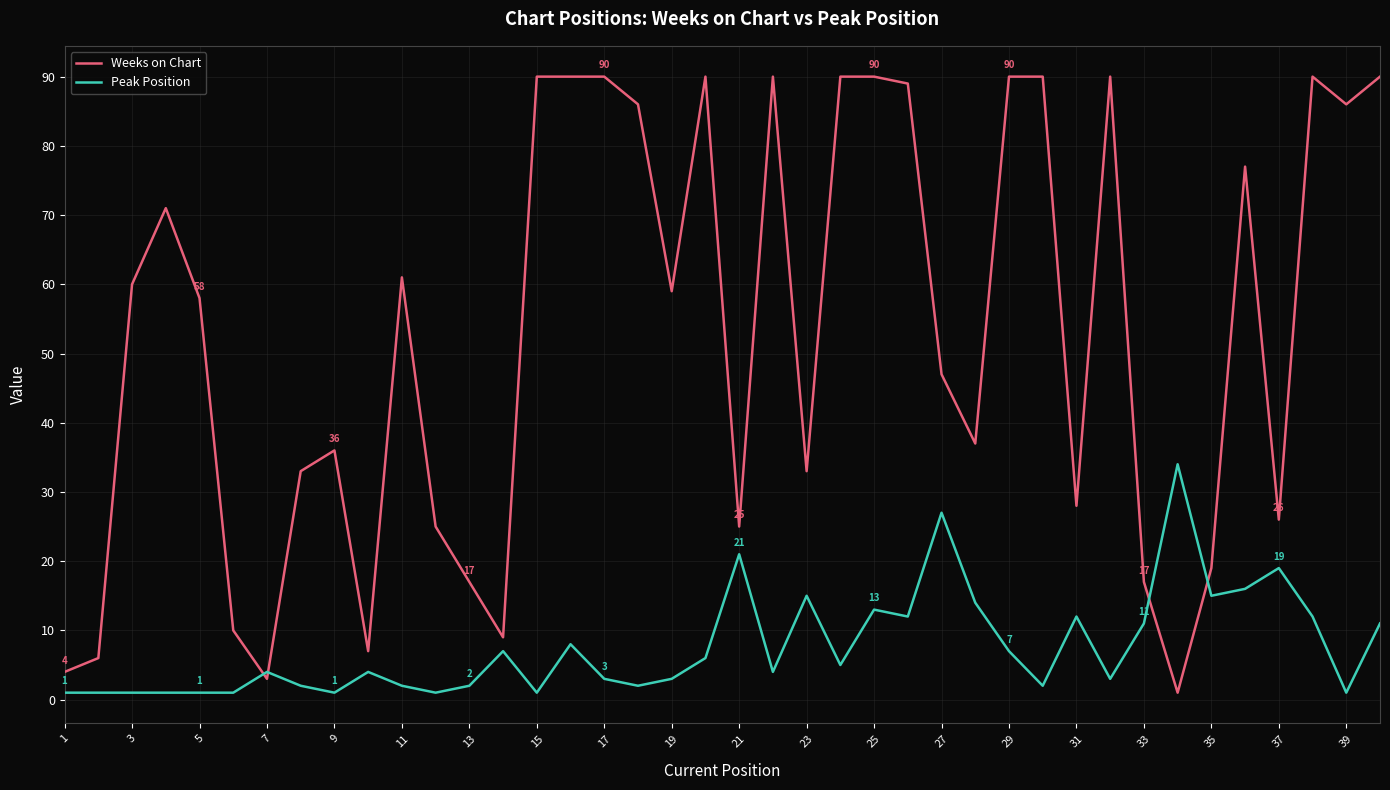

Which series has the widest spread of values?

Weeks on Chart